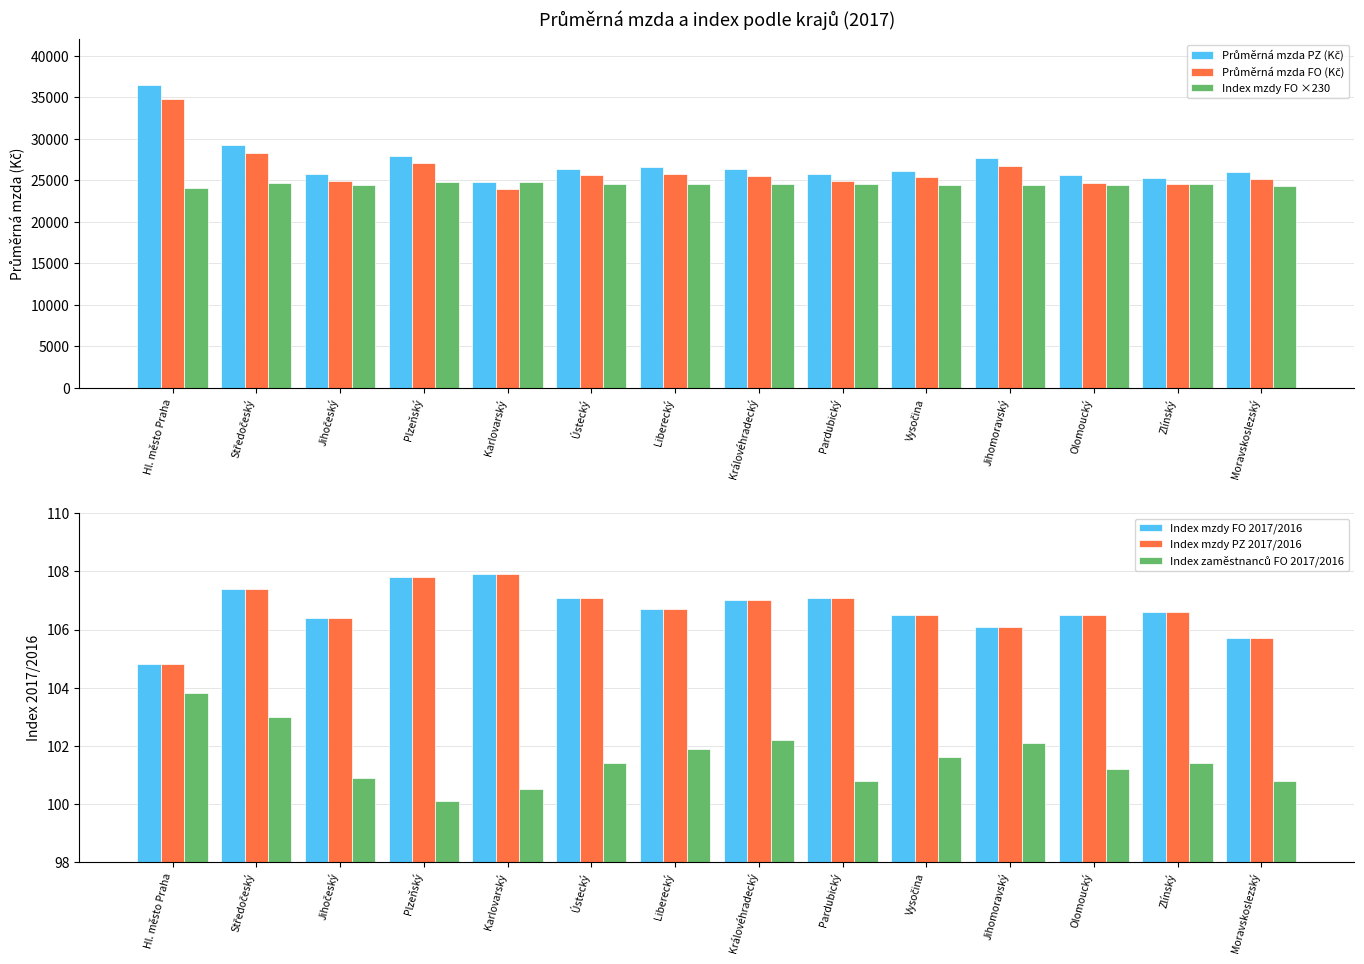

What is the maximum value shown in the chart?

36540.0